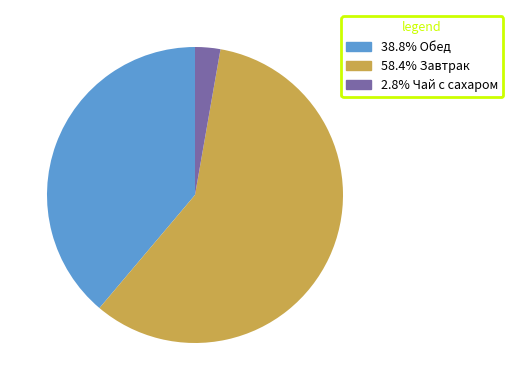

Is the sum of 38.8% Обед and 58.4% Завтрак greater than half?

Yes